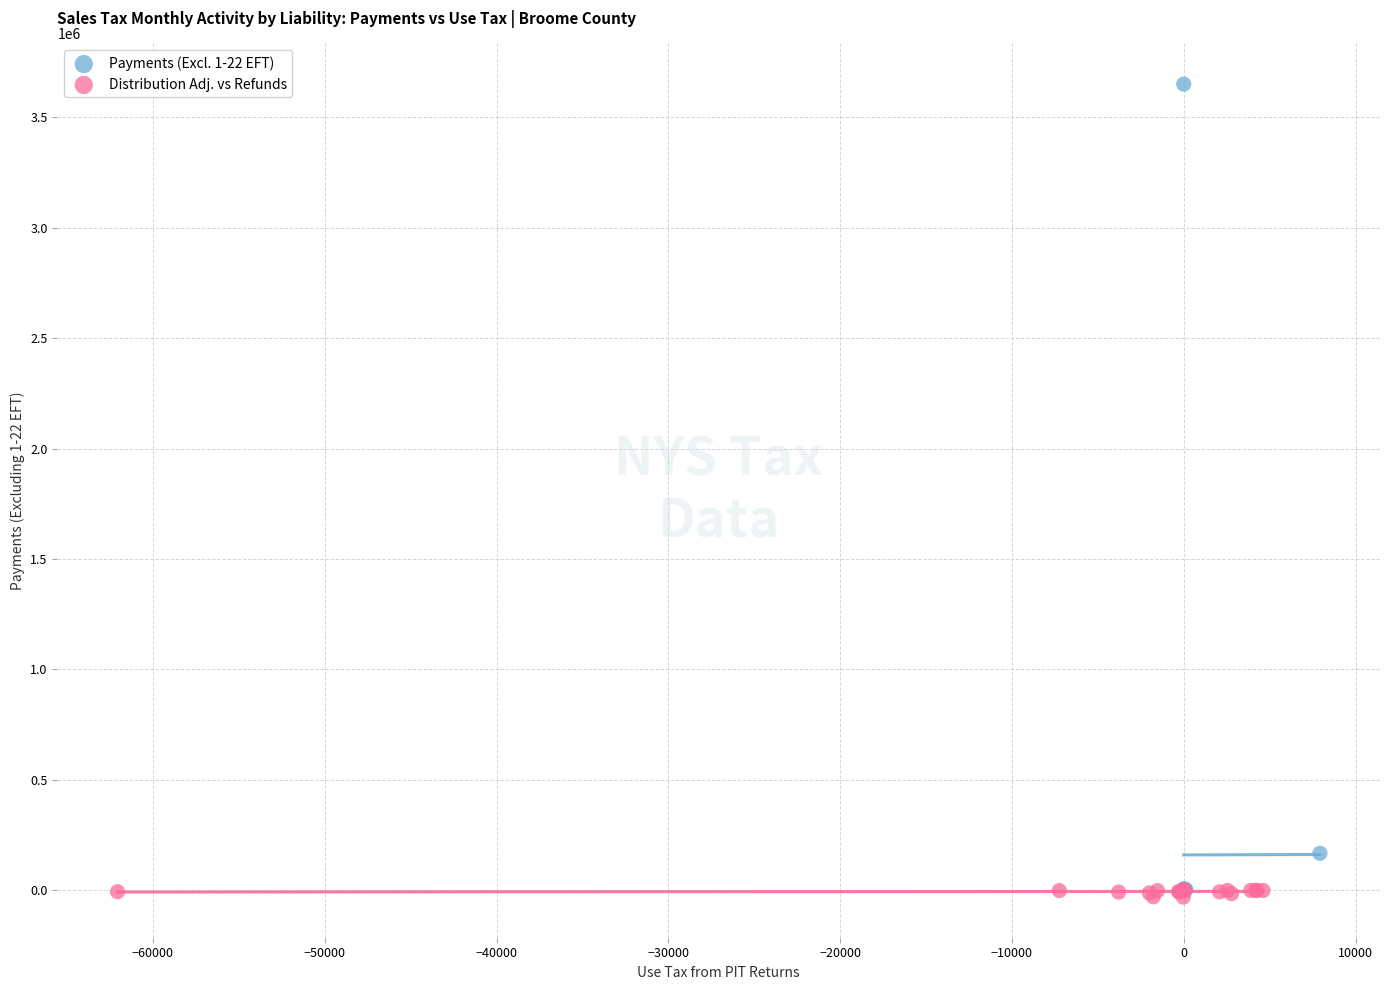

Which series reaches the maximum Y coordinate?

Payments (Excl. 1-22 EFT)